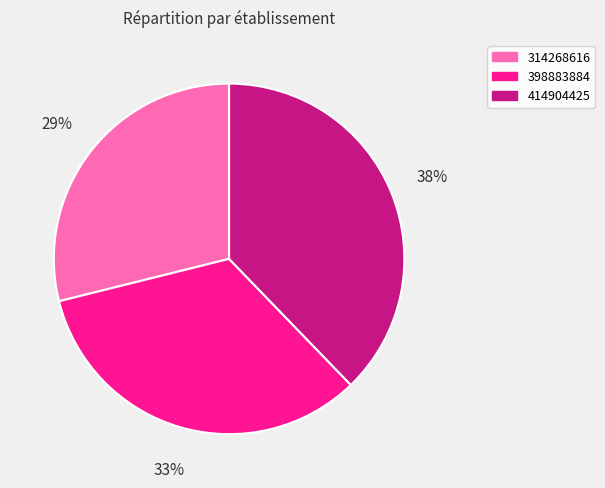

How many slices are in this pie chart?

3